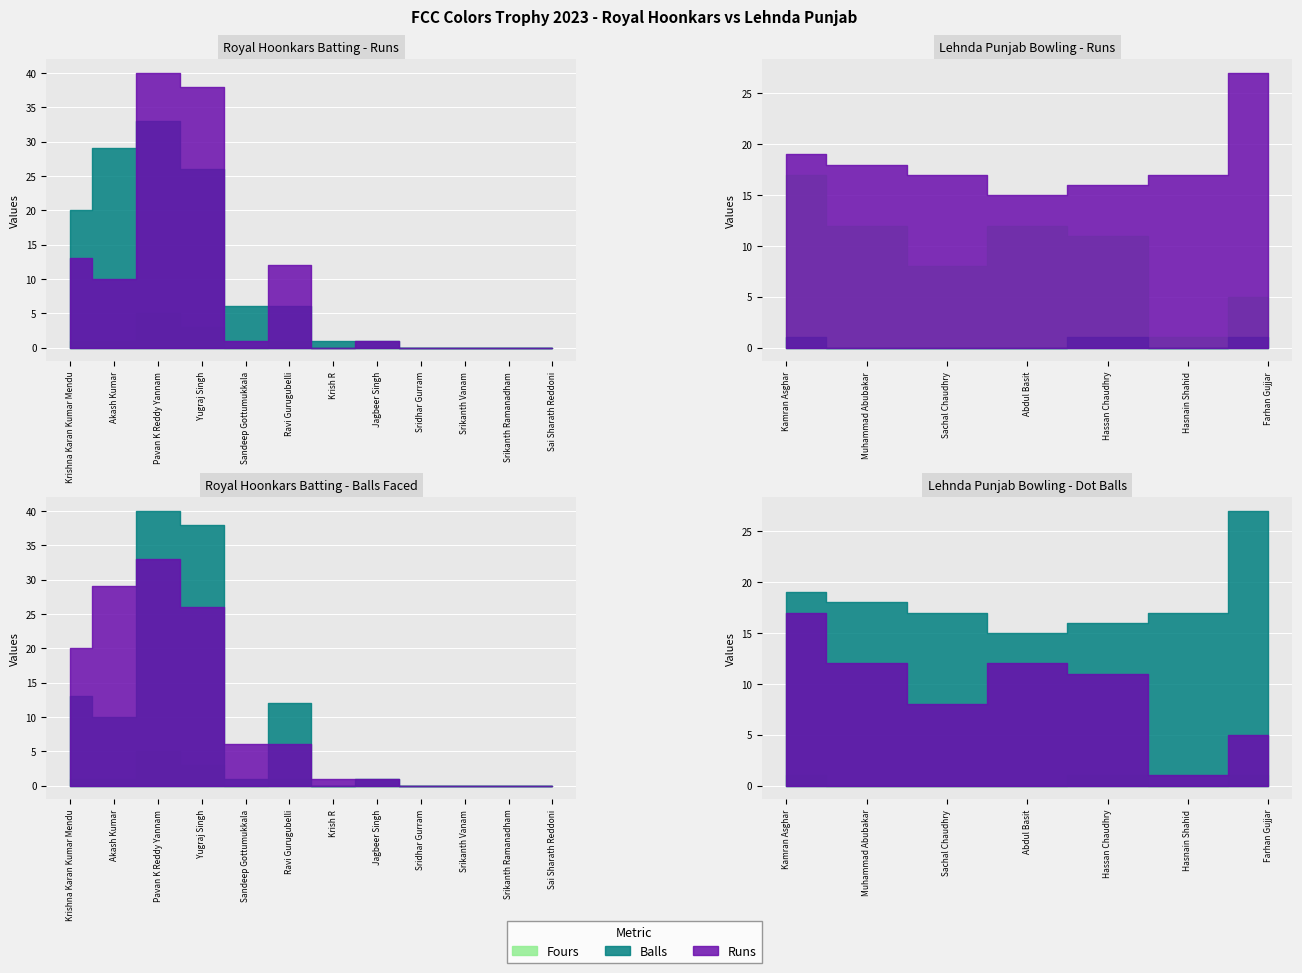

At which category does the chart reach its peak across all series?

Pavan K Reddy Yannam